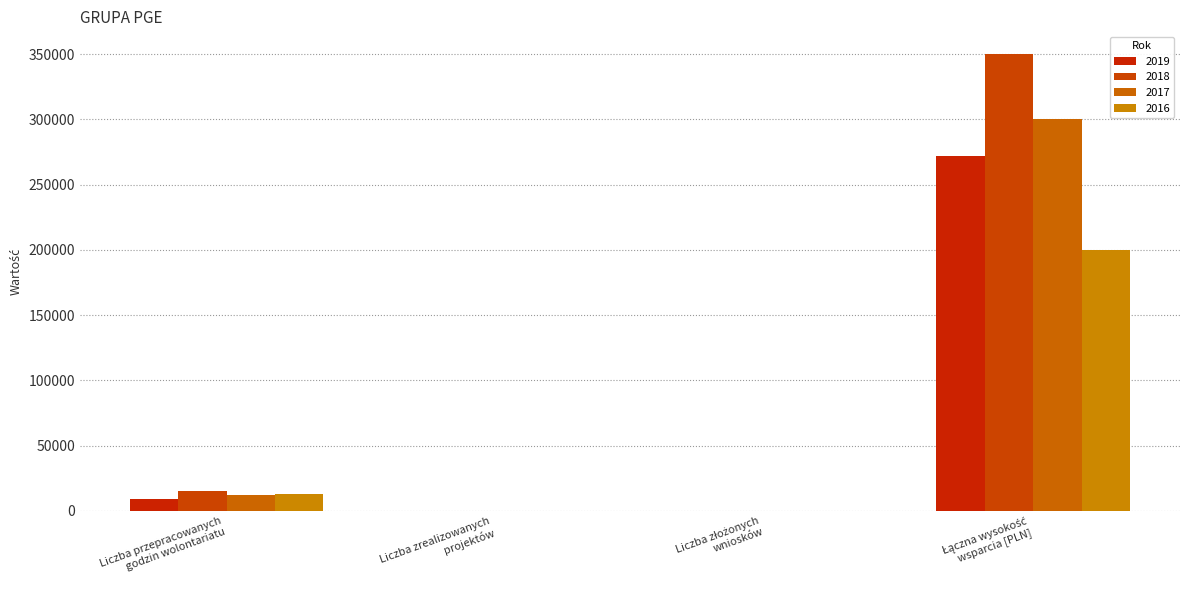

What is the label of the 1st bar from the left?

Liczba przepracowanych
godzin wolontariatu